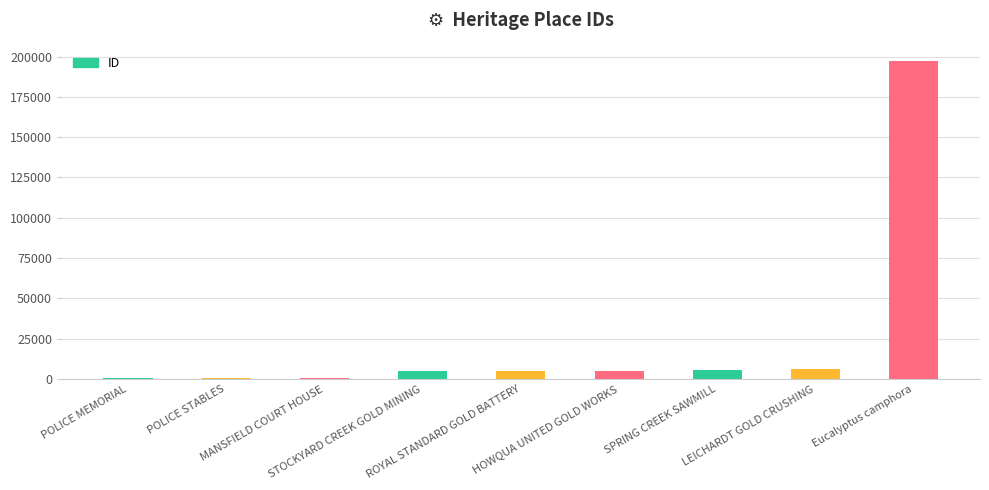

How many values are below 4993?

4